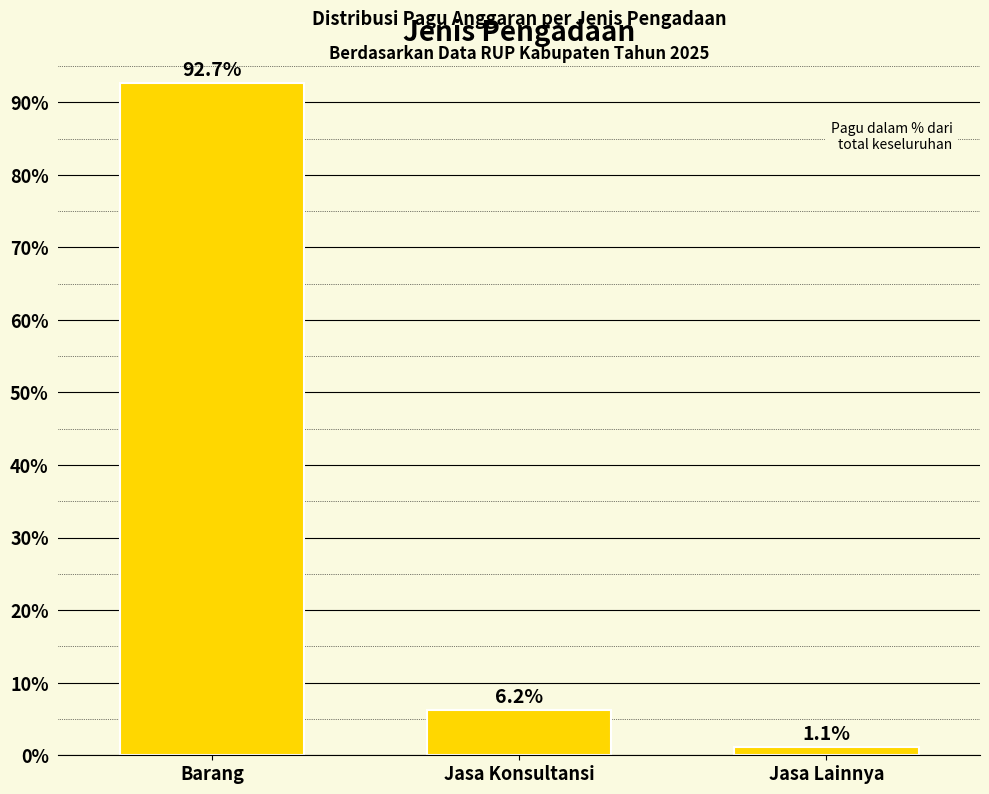

How many bars are there in total?

3